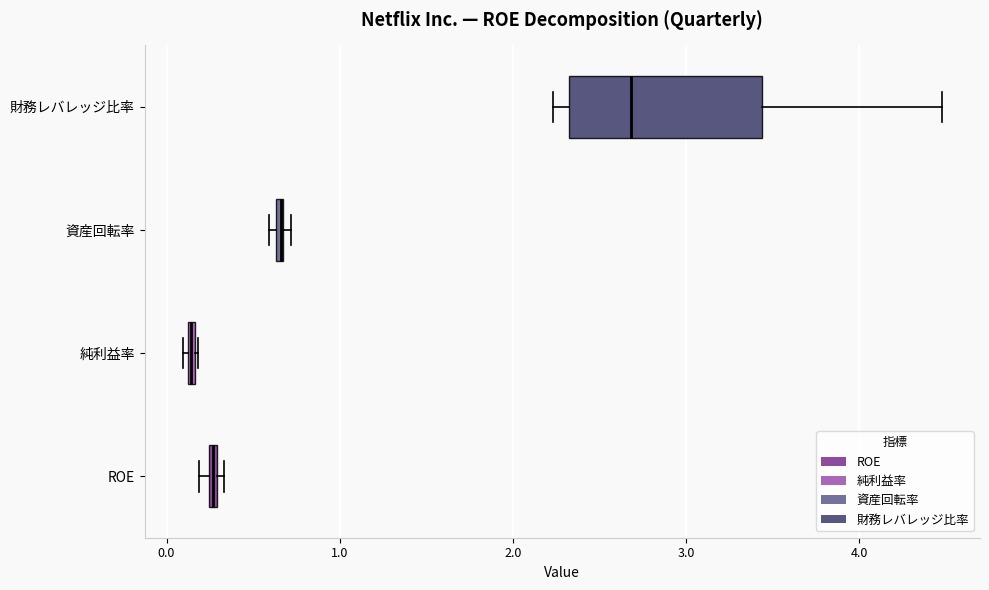

Which box is the widest, from its left edge to its right edge?

財務レバレッジ比率